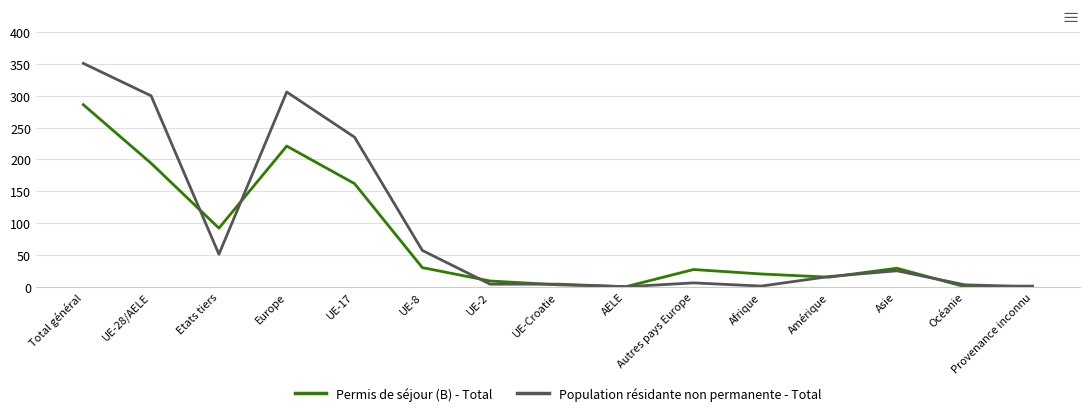

Where do Population résidante non permanente - Total and Permis de séjour (B) - Total first cross each other?

UE-28/AELE and Etats tiers